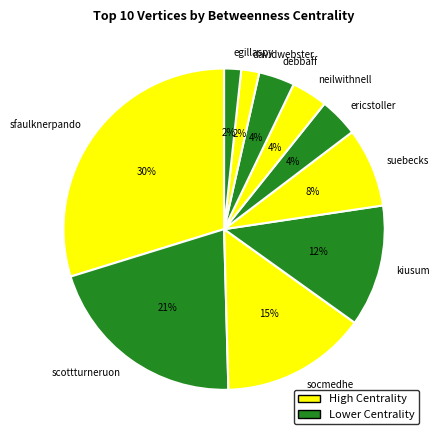

Between neilwithnell and davidwebster, which is larger?

neilwithnell